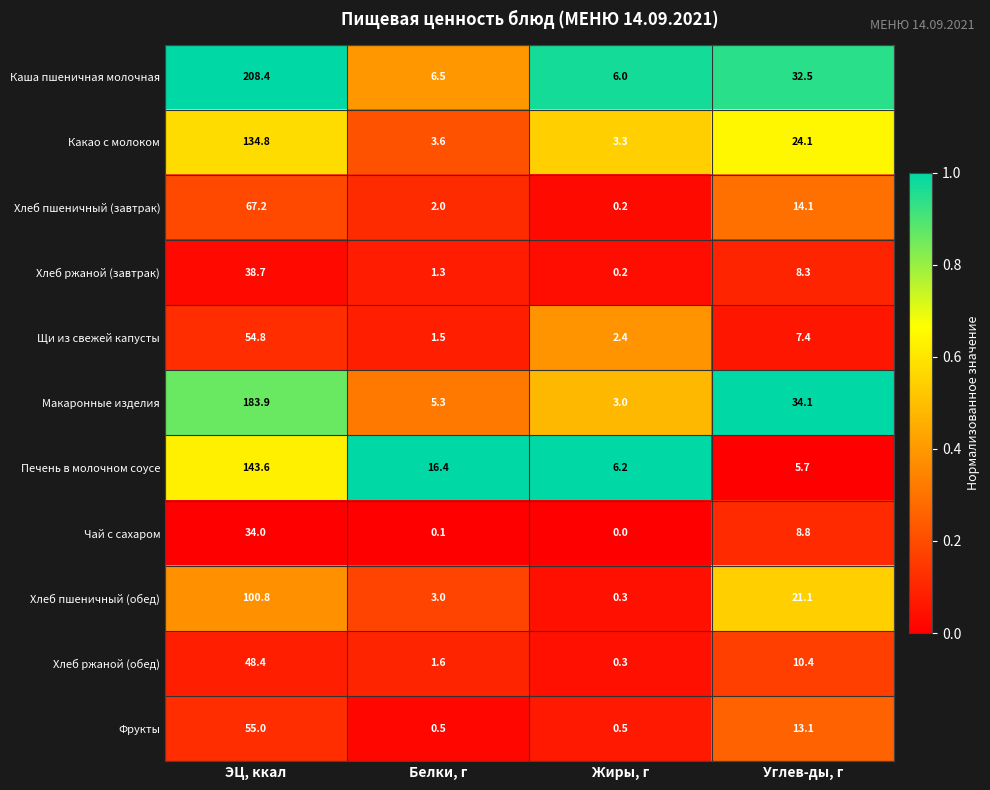

At which category is the sum across all series the highest?

ЭЦ, ккал